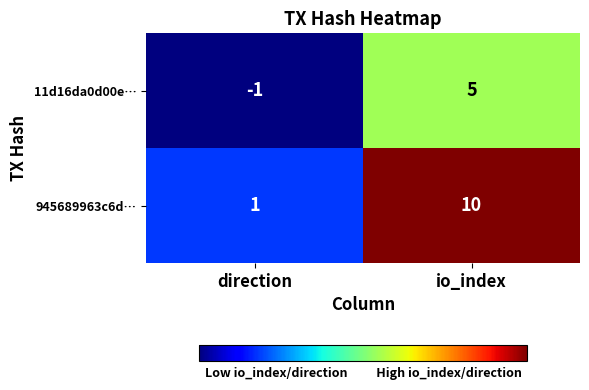

Reading left to right, extract all data points from this chart.

11d16da0d00e…: direction=-1	io_index=5
945689963c6d…: direction=1	io_index=10